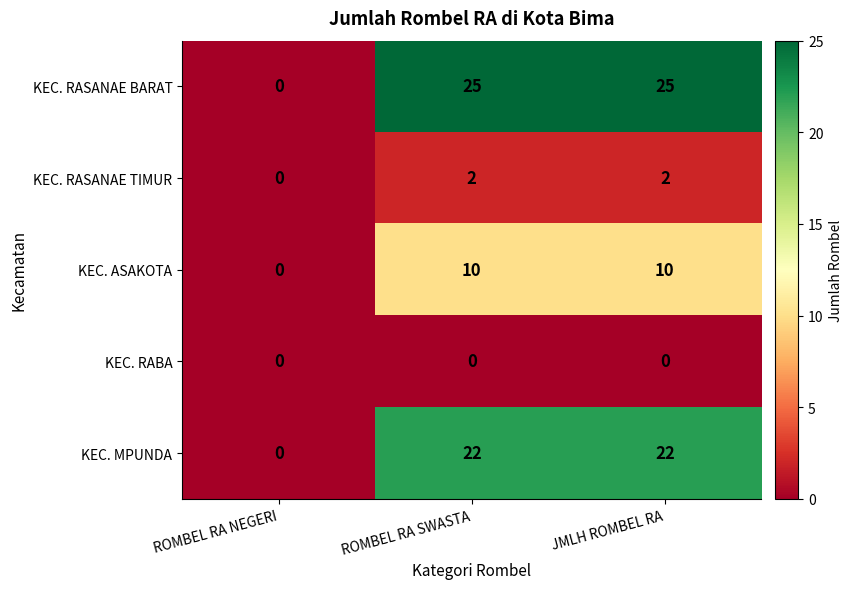

Is the value of KEC. ASAKOTA at ROMBEL RA SWASTA greater than the value of KEC. MPUNDA at ROMBEL RA NEGERI?

Yes